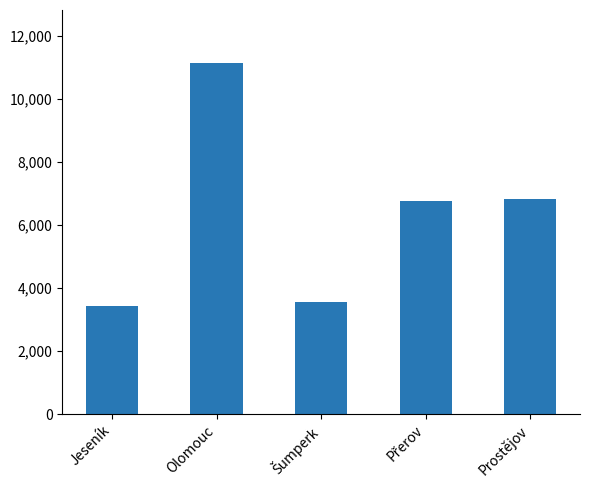

What is the average value?

6340